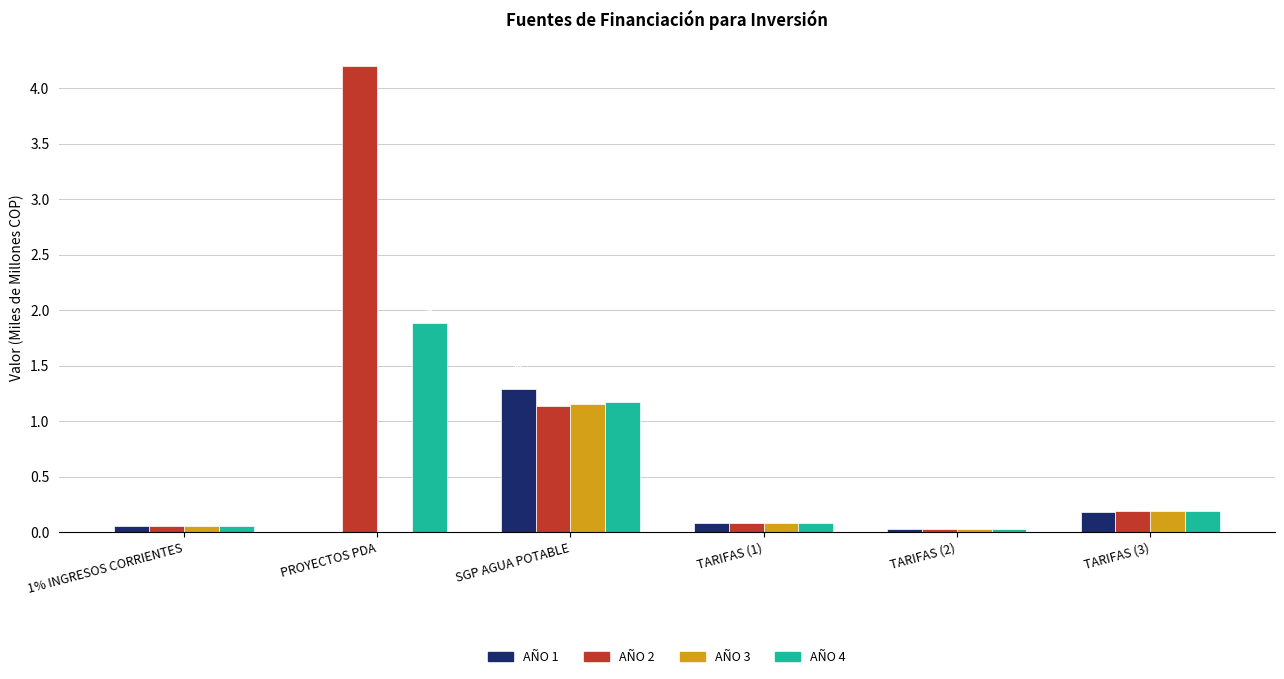

How many data points does each series have?

6